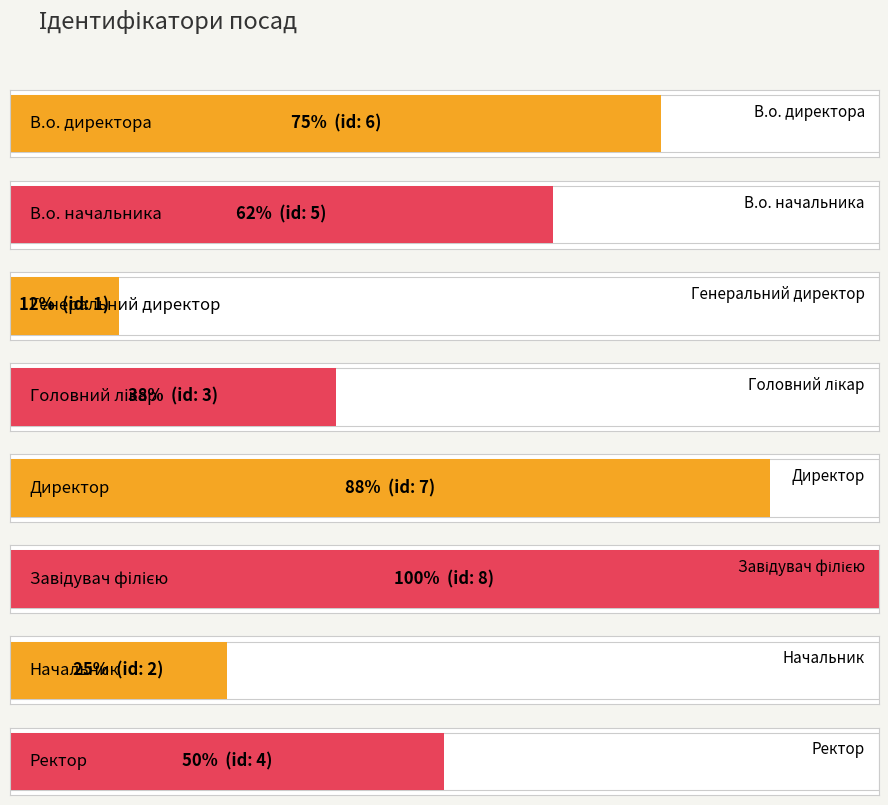

How many data points are less than 5?

4